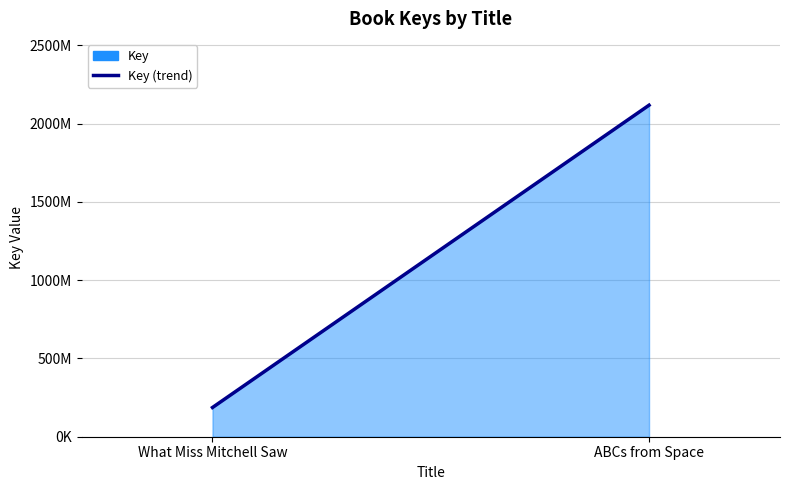

How many values are between 186671141 and 2117345434?

2